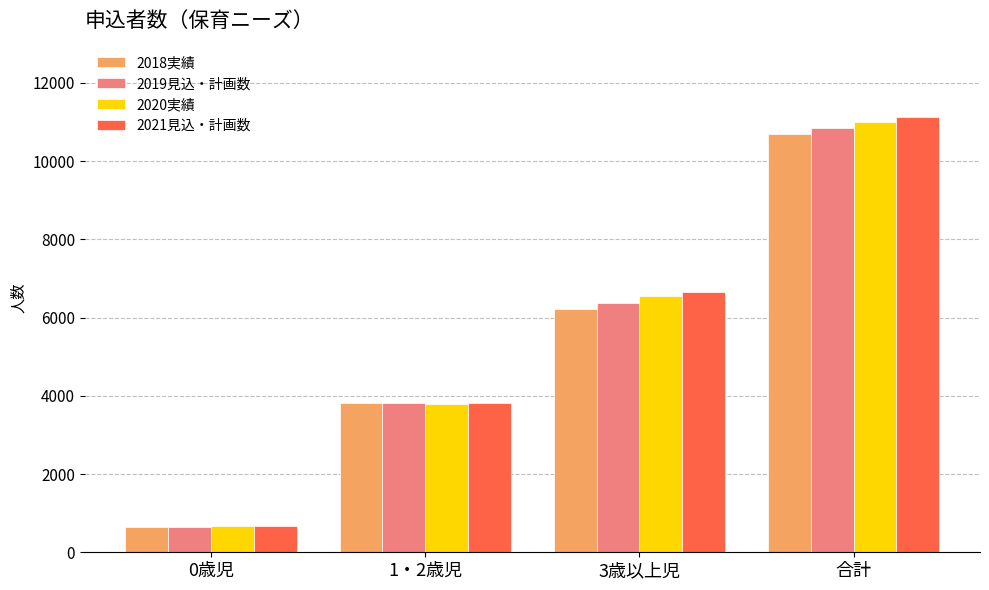

What is the value of the 2018実績 bar at the 4th from the left?

10682